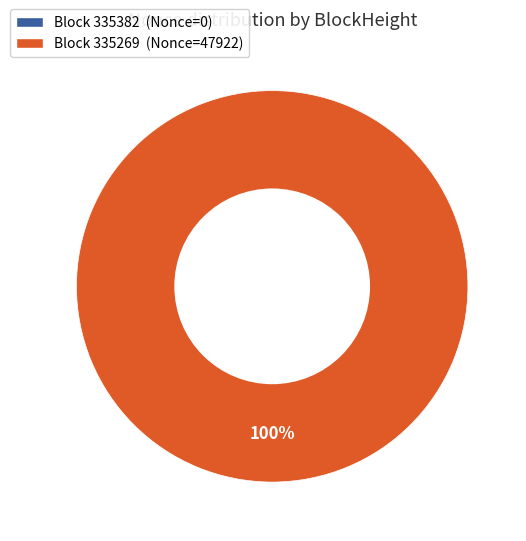

What is the largest slice in the pie chart?

335269